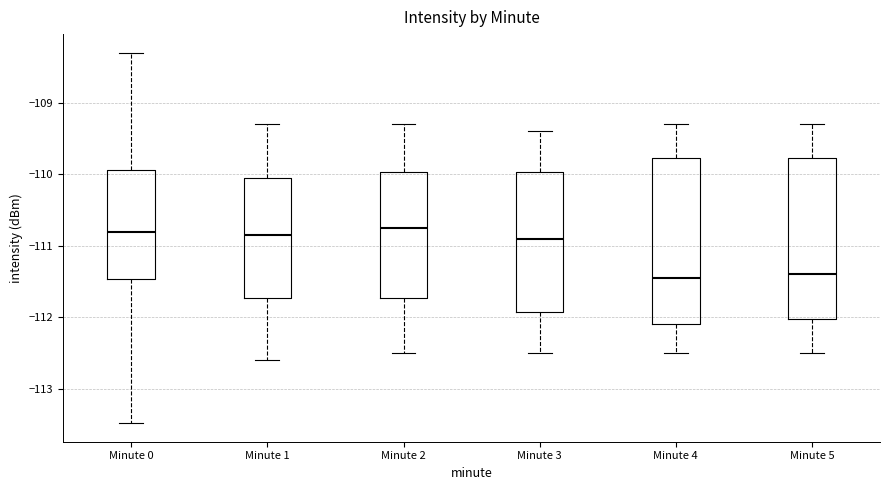

Reading left to right, read every box against the y-axis: the position of its median line, the range the box covers, and the ends of its whiskers. The values are not printed on the chart, so give them approximately, as read against the axis.

Minute 0: median -110.8, box -111.5 to -109.9, whiskers -113.5 to -108.3
Minute 1: median -110.8, box -111.7 to -110.0, whiskers -112.6 to -109.3
Minute 2: median -110.7, box -111.7 to -110.0, whiskers -112.5 to -109.3
Minute 3: median -110.9, box -111.9 to -110.0, whiskers -112.5 to -109.4
Minute 4: median -111.4, box -112.1 to -109.8, whiskers -112.5 to -109.3
Minute 5: median -111.4, box -112.0 to -109.8, whiskers -112.5 to -109.3